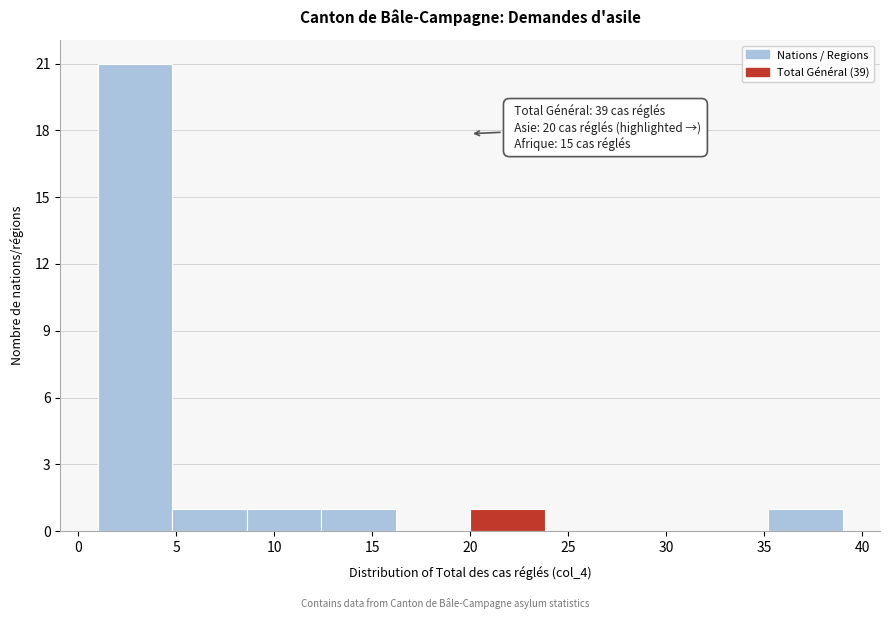

Which range on the x-axis has the tallest bar?

1.0 to 4.8